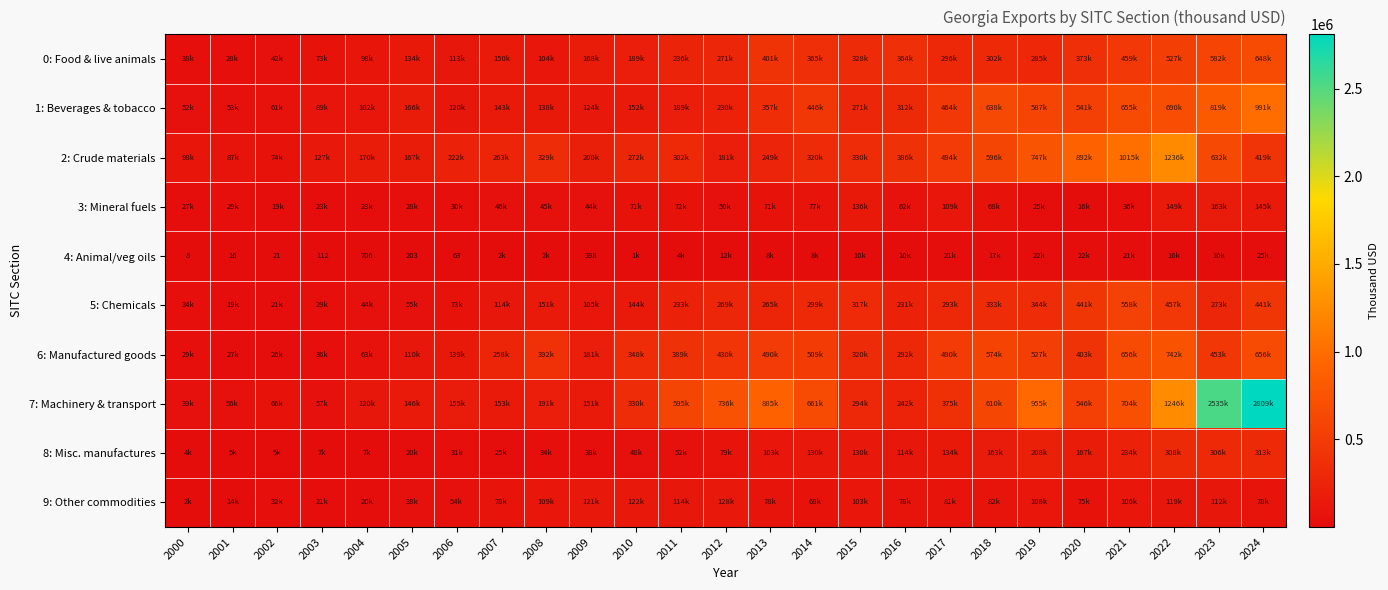

Rank the series at 2015 from lowest to highest value.

4: Animal/veg oils, 9: Other commodities, 8: Misc. manufactures, 3: Mineral fuels, 1: Beverages & tobacco, 7: Machinery & transport, 5: Chemicals, 6: Manufactured goods, 0: Food & live animals, 2: Crude materials